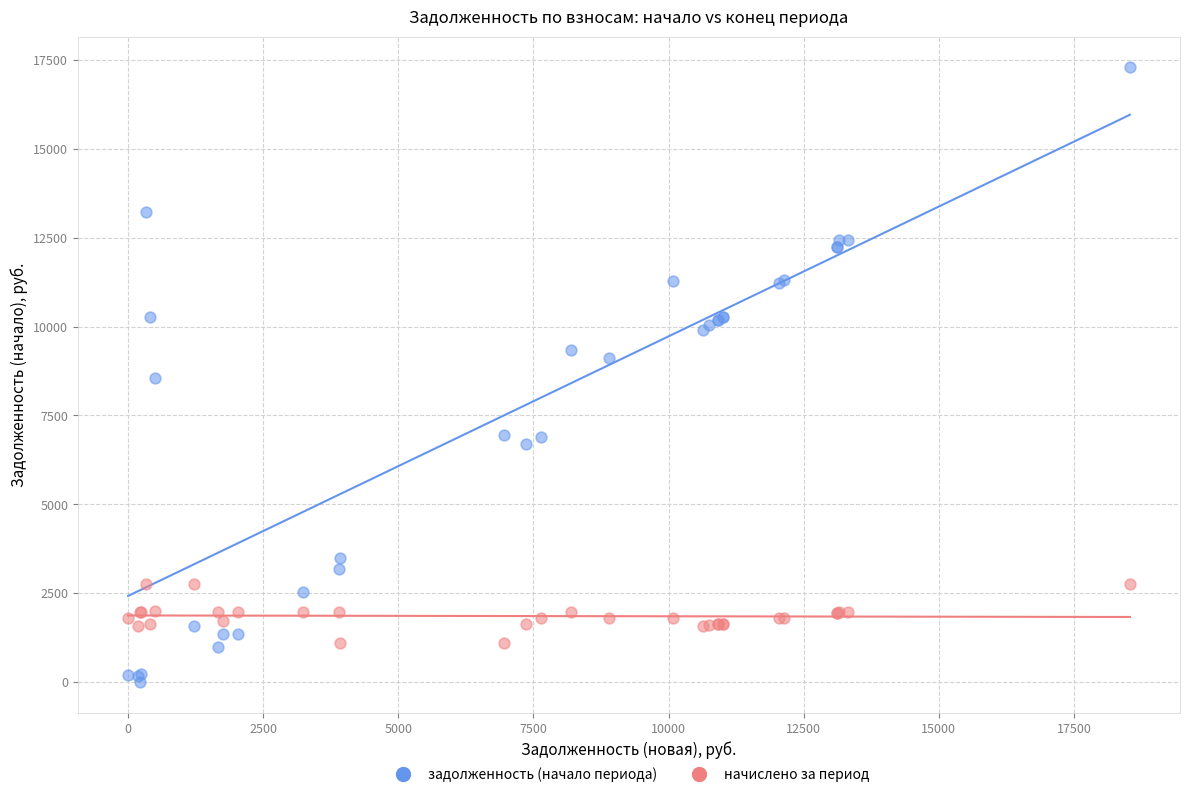

Which series contains the lowest Y value?

задолженность (начало периода)